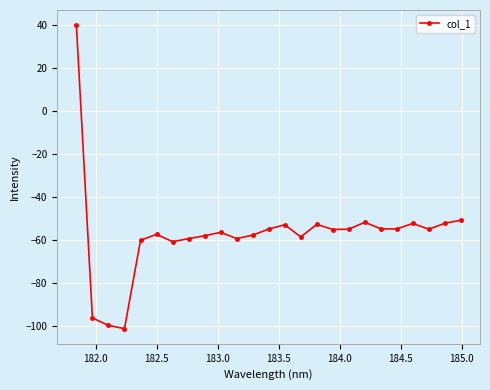

What is the value of the 11th point from the left?

-59.2